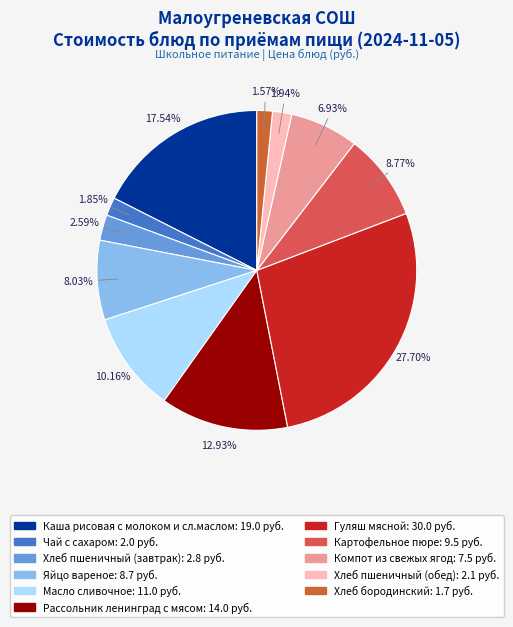

To the nearest percent, what is the difference between the Компот из свежых ягод and Каша рисовая с молоком и сл.маслом slice percentages?

11%